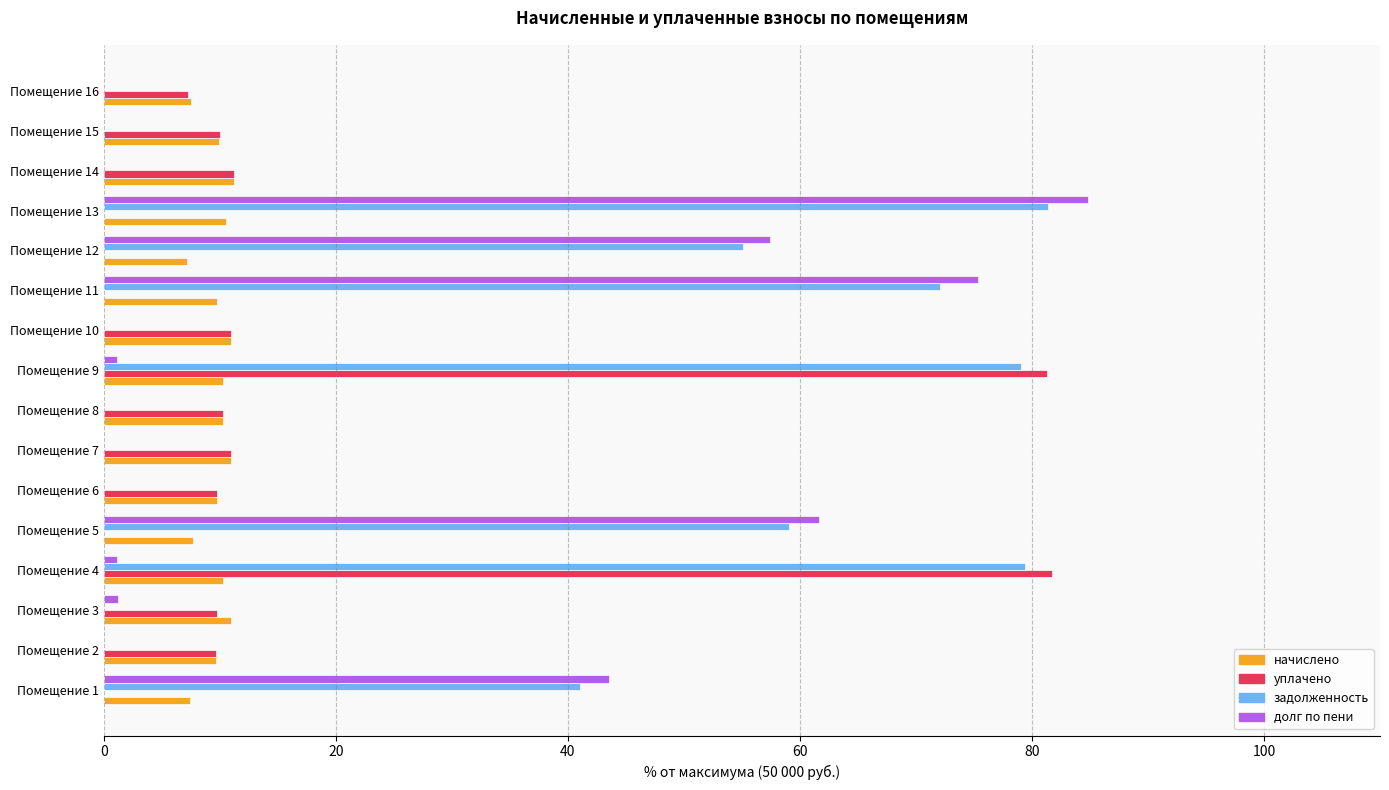

Between Помещение 13 and Помещение 14, which series saw the biggest shift?

долг по пени